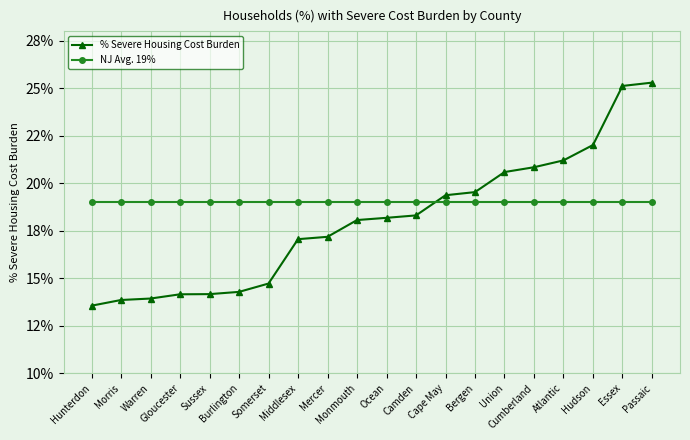

Does the chart have visible grid lines?

Yes